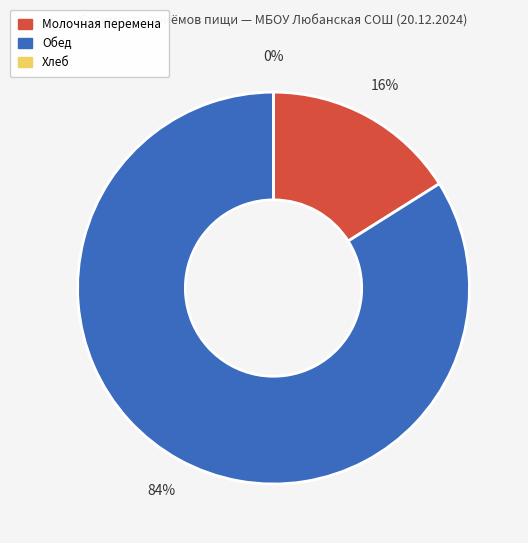

Combined, what portion of the pie is Молочная перемена and Хлеб?

16.1%